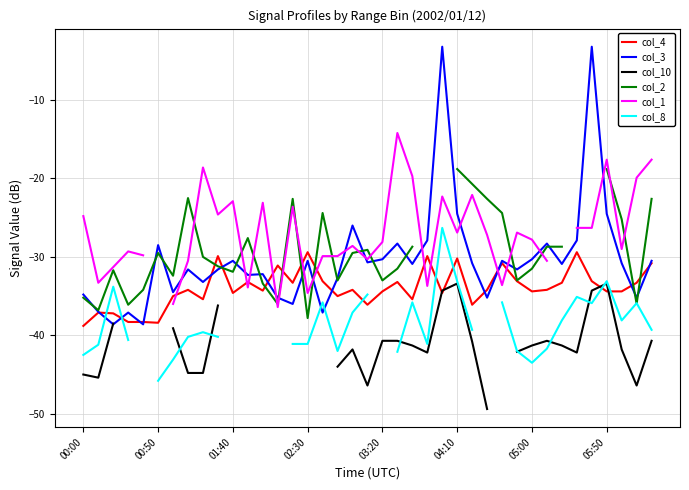

Is the value of col_8 at 9 greater than the value of col_4 at 05:00?

No